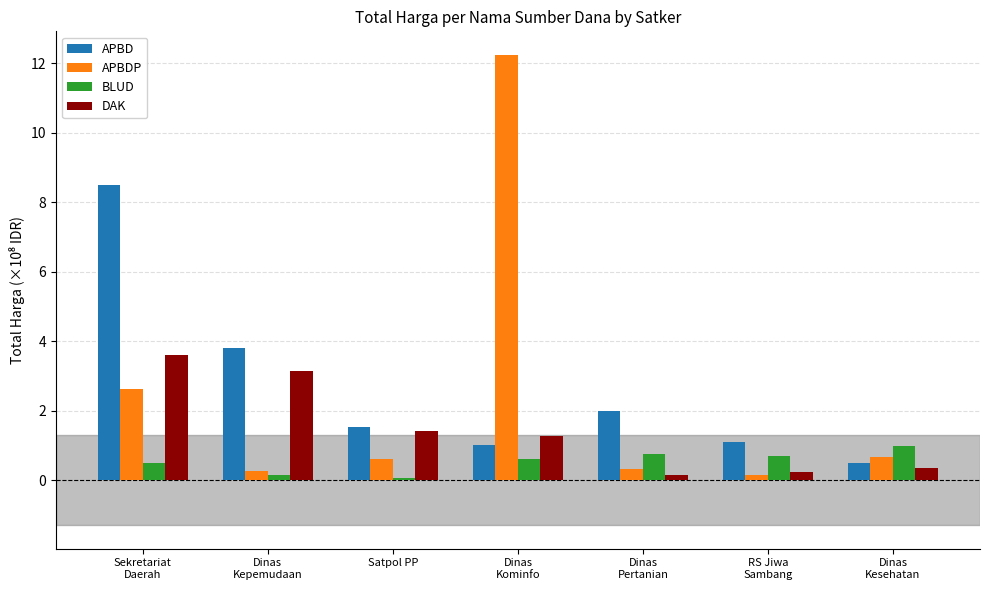

How many bars are there in total?

28